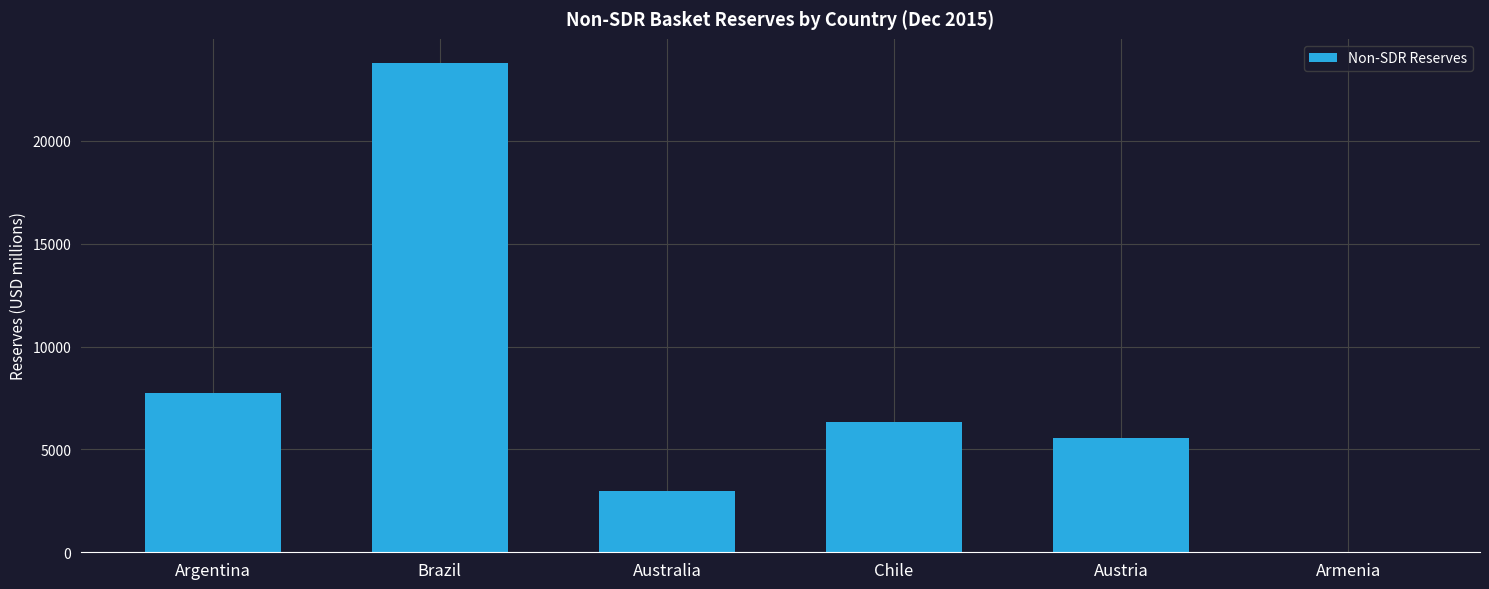

At which label is the value closest to 11889?

Argentina